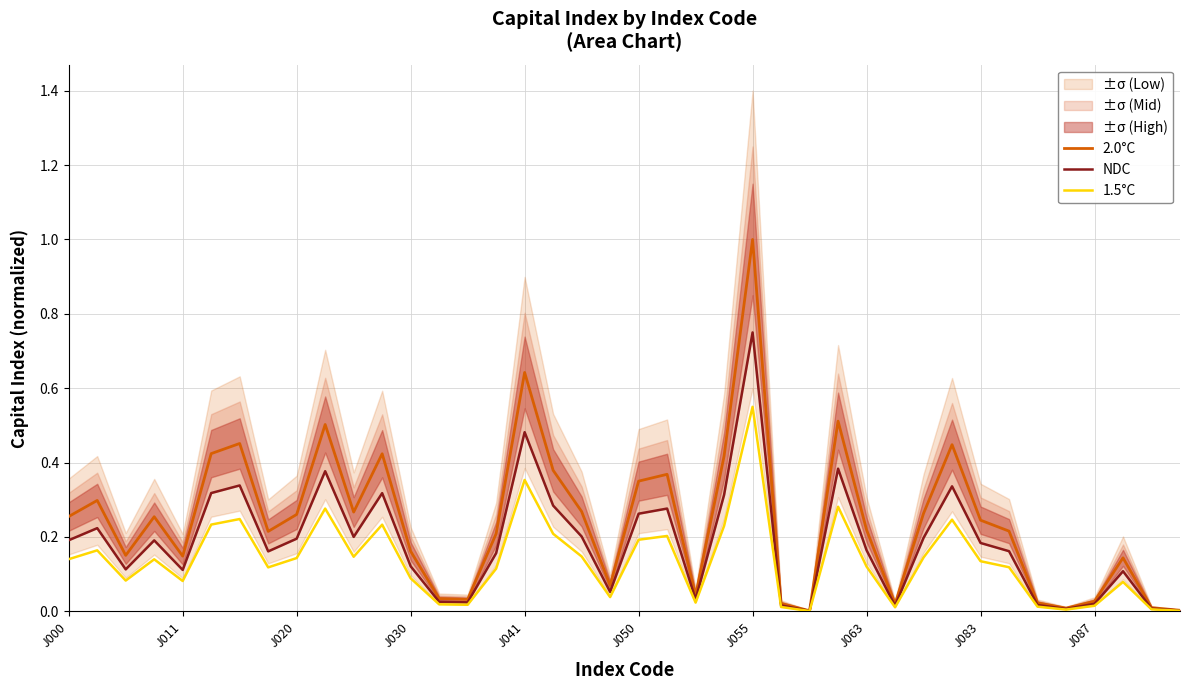

Reading left to right, list all the values displayed in this chart.

2.0°C: 0.3	0.3	0.2	0.3	0.1	0.4	0.5	0.2	0.3	0.5	0.3	0.4	0.2	0.0	0.0	0.2	0.6	0.4	0.3	0.1	0.4	0.4	0.0	0.4	1.0	0.0	0.0	0.5	0.2	0.0	0.3	0.4	0.2	0.2	0.0	0.0	0.0	0.1	0.0	0.0
NDC: 0.2	0.2	0.1	0.2	0.1	0.3	0.3	0.2	0.2	0.4	0.2	0.3	0.1	0.0	0.0	0.2	0.5	0.3	0.2	0.1	0.3	0.3	0.0	0.3	0.8	0.0	0.0	0.4	0.2	0.0	0.2	0.3	0.2	0.2	0.0	0.0	0.0	0.1	0.0	0.0
1.5°C: 0.1	0.2	0.1	0.1	0.1	0.2	0.2	0.1	0.1	0.3	0.1	0.2	0.1	0.0	0.0	0.1	0.4	0.2	0.1	0.0	0.2	0.2	0.0	0.2	0.6	0.0	0.0	0.3	0.1	0.0	0.1	0.2	0.1	0.1	0.0	0.0	0.0	0.1	0.0	0.0